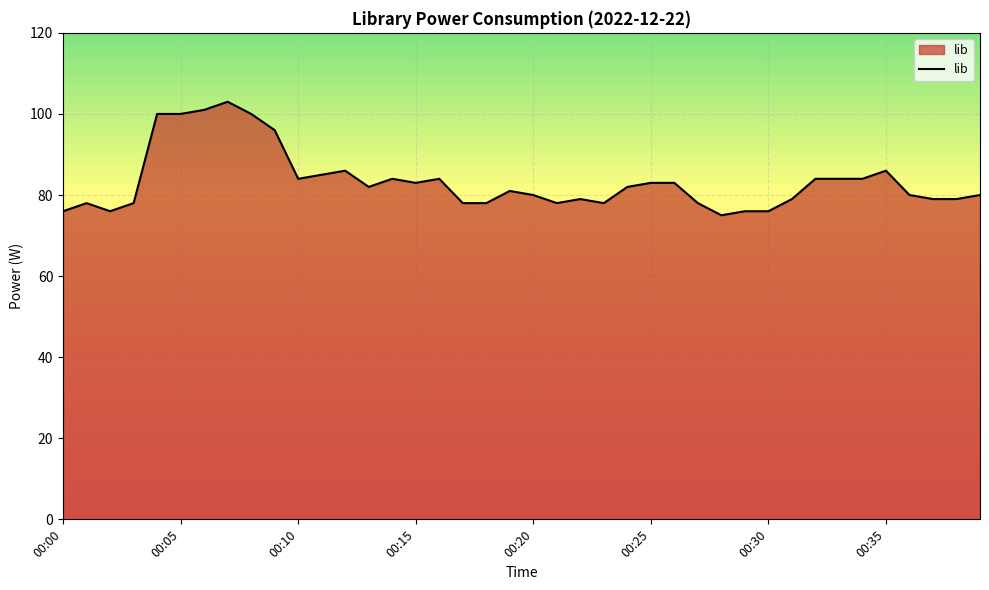

What is the difference between the second highest and minimum values?

26